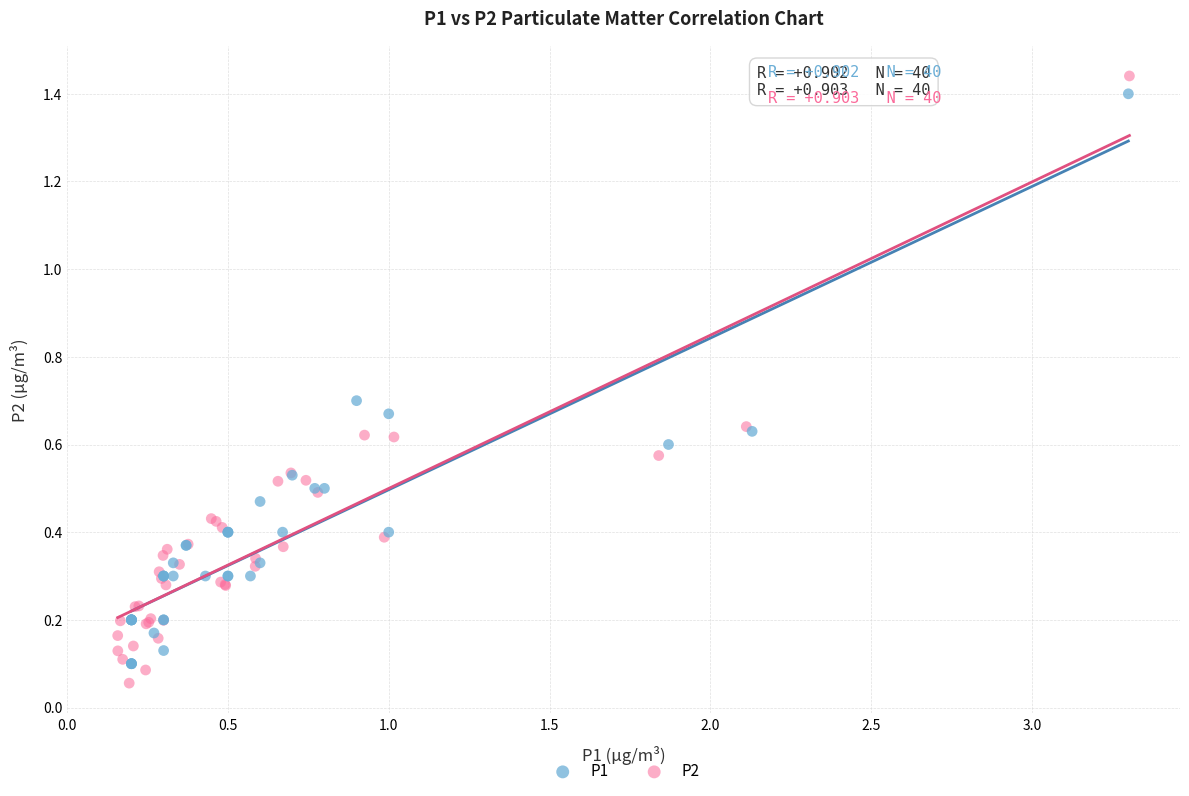

What are all the series names shown in the legend?

P1, P2